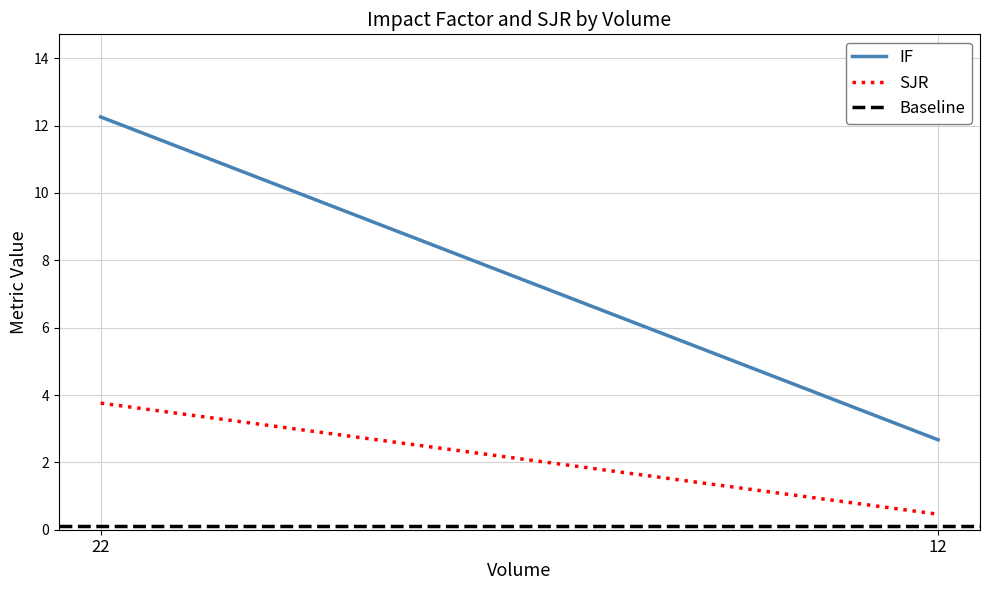

Which has a higher value, 22 or 12?

22